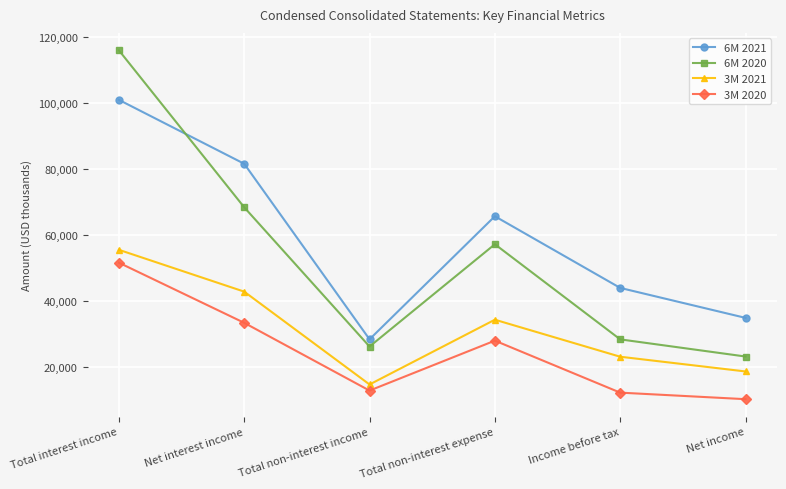

What is the value of the 6M 2021 point at the 6th from the left?

34980